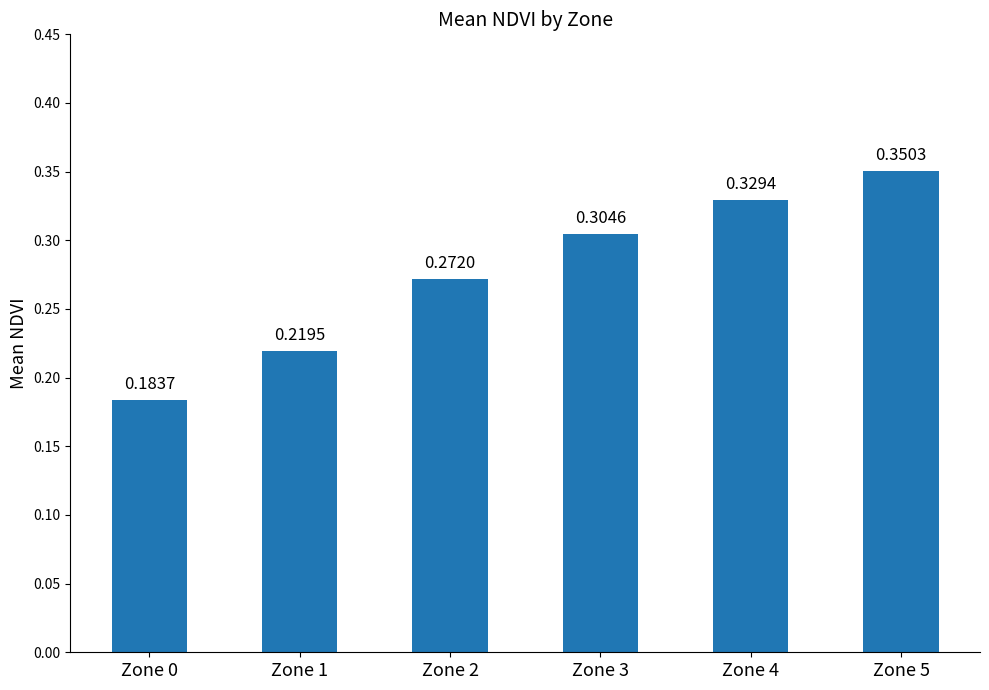

Rank the categories by value from highest to lowest.

Zone 5, Zone 4, Zone 3, Zone 2, Zone 1, Zone 0